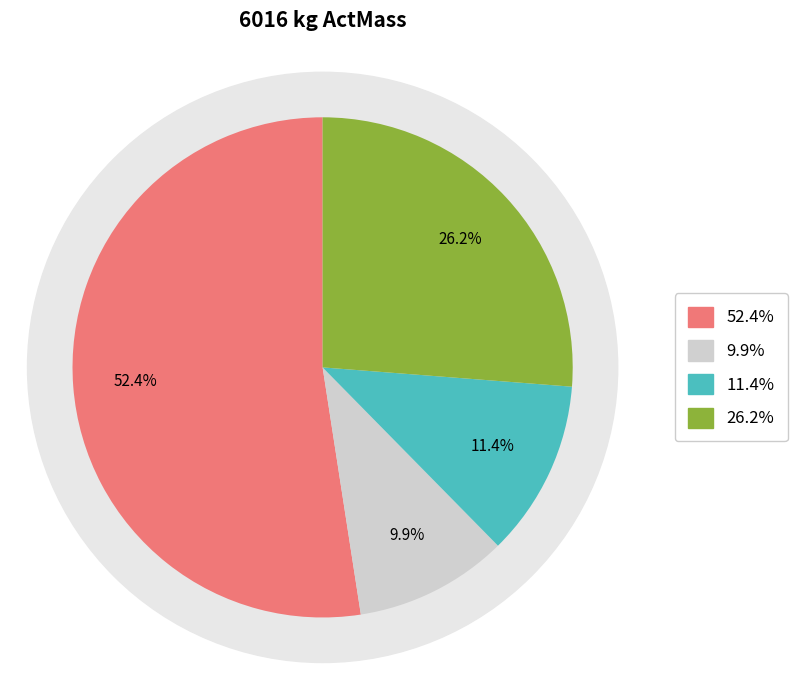

Is it true that Row 4 is 26% of the pie?

False